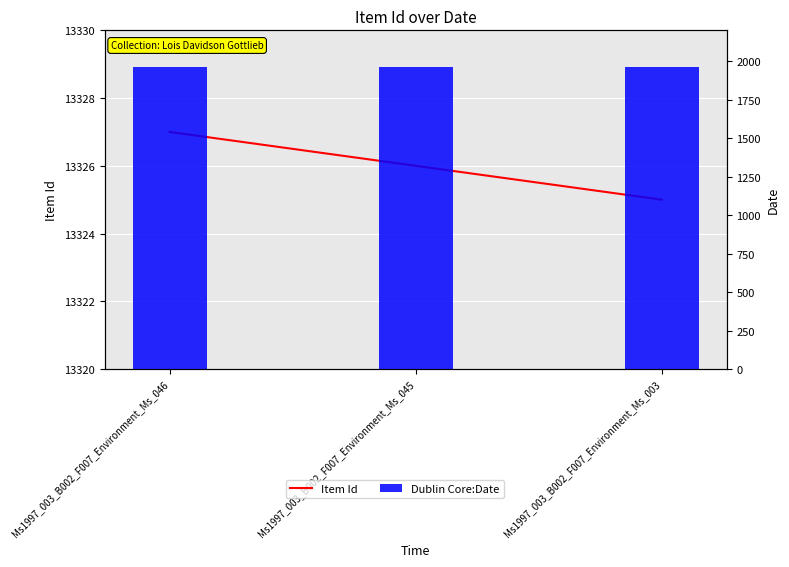

How many groups of bars are there?

3